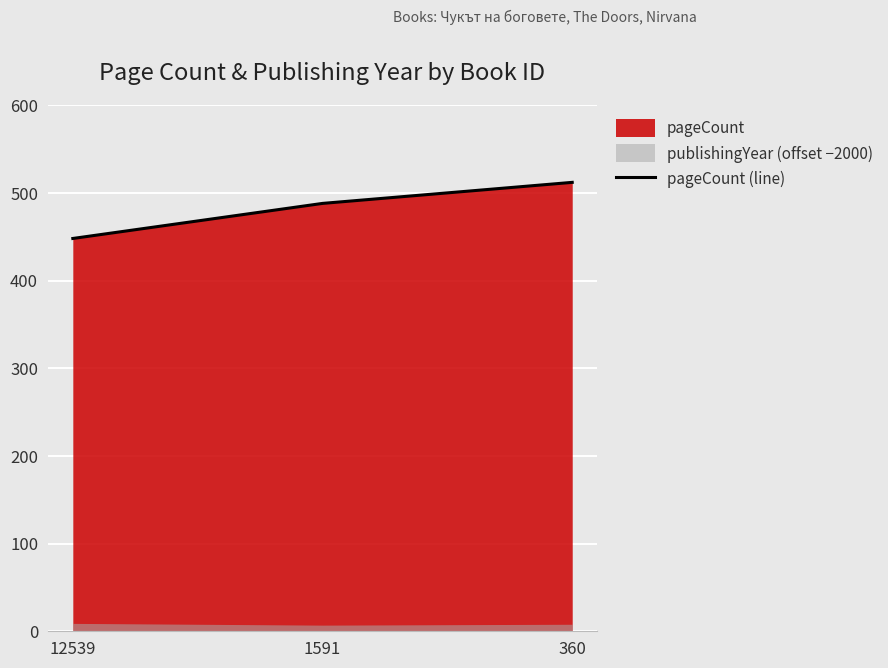

What is the sum of all values?

1448